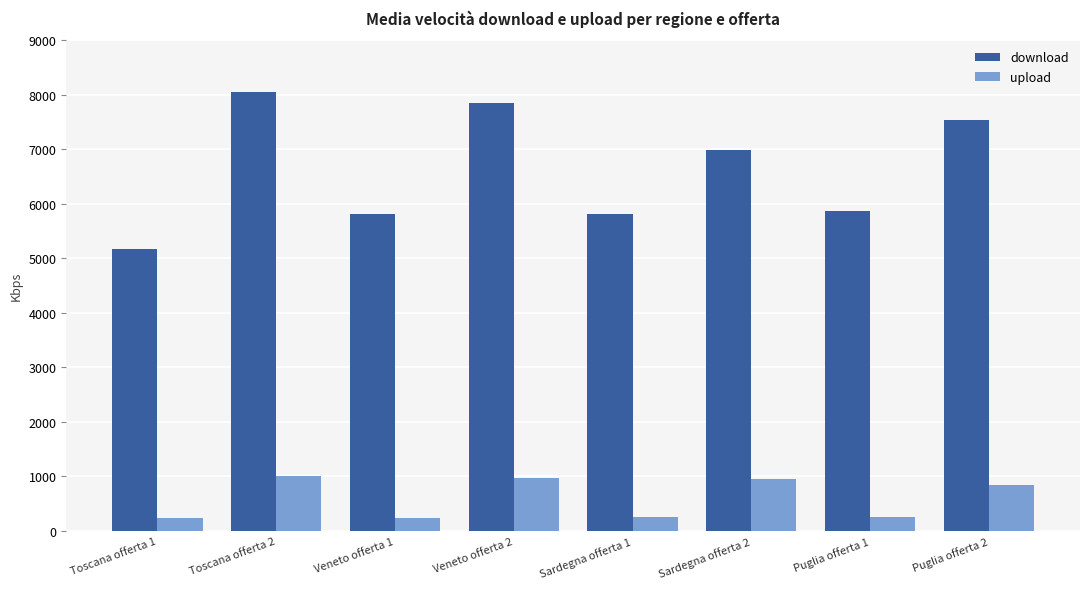

What is the difference between the highest and lowest values at Puglia offerta 2?

6704